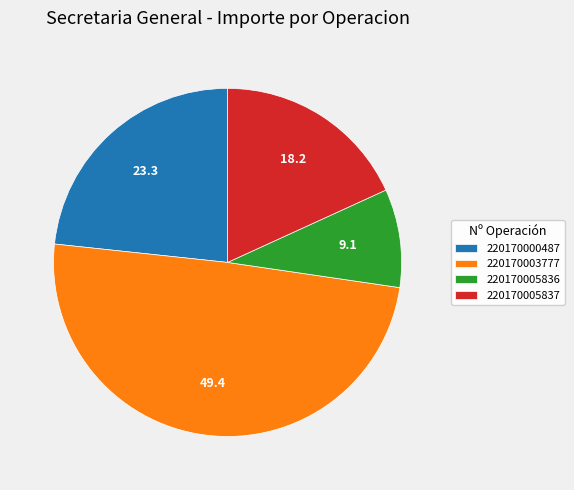

Is it true that 220170005837 is 18% of the pie?

True